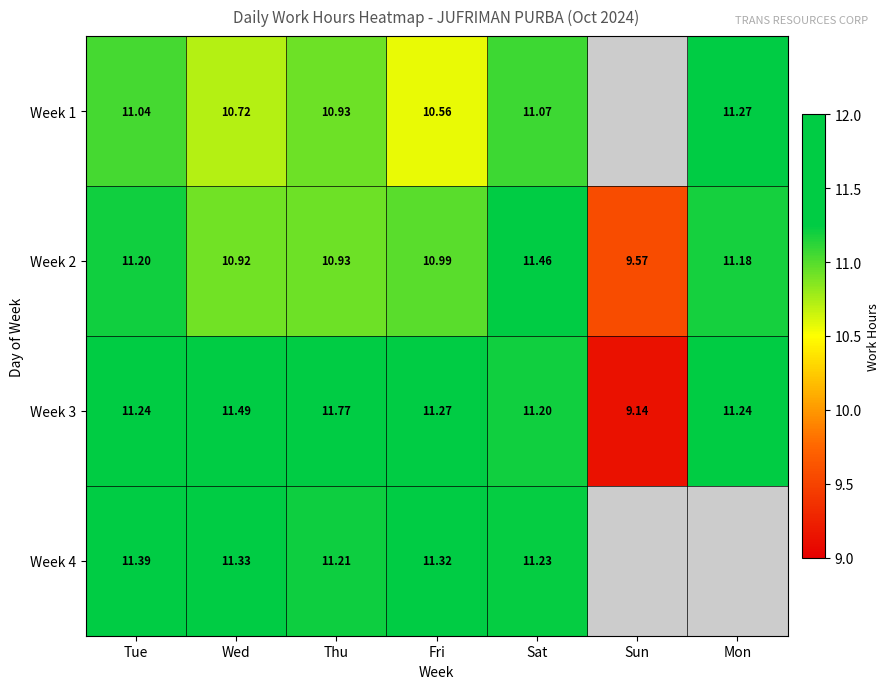

Is it true that Week 1 equals 11.3 at Mon?

True